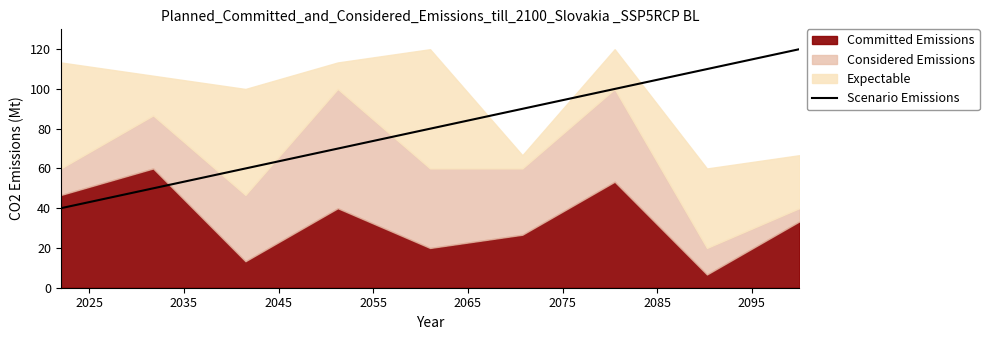

What is the lowest value of the Scenario Emissions series?

40